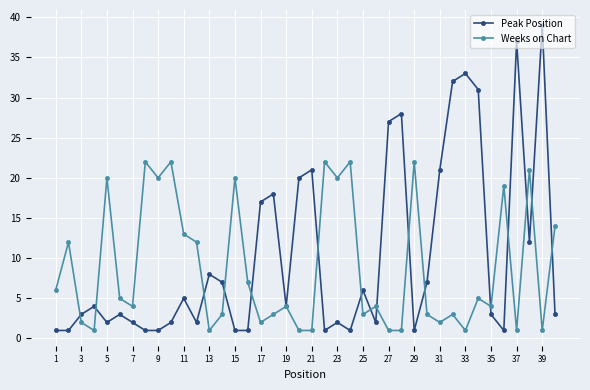

Which series has the largest total across all categories?

Peak Position